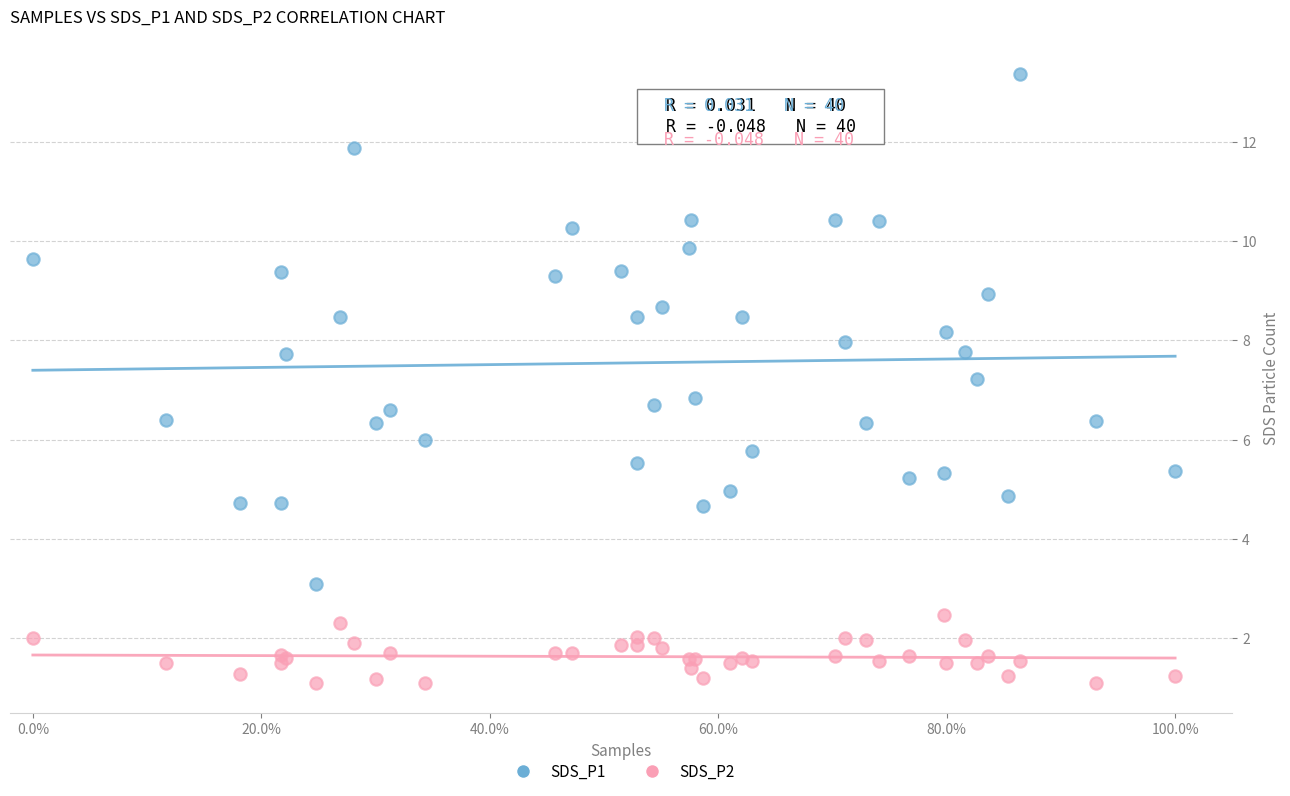

What is the X range (max minus min) for the scatter plot?

100.0